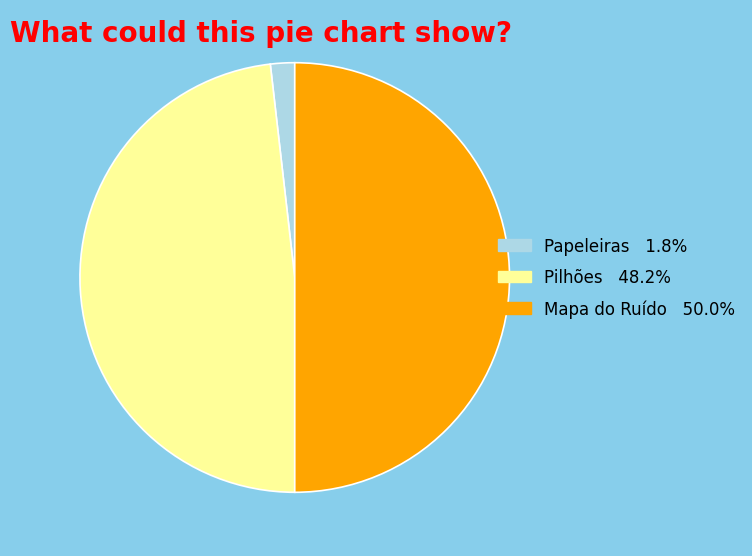

Is Papeleiras the majority of the pie?

No